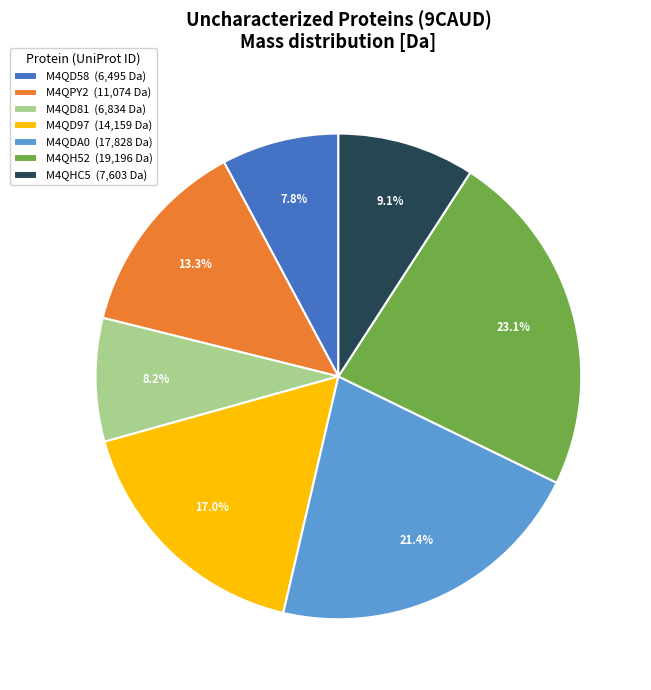

How much of the chart is everything except M4QPY2?

86.7%